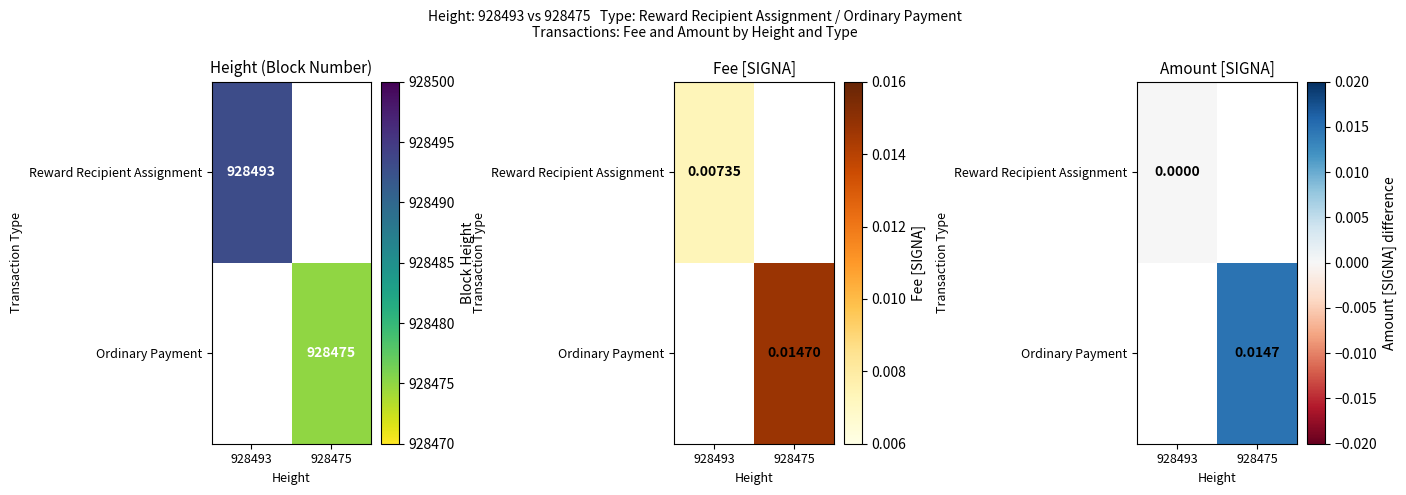

At which label does Ordinary Payment first exceed 0?

928475